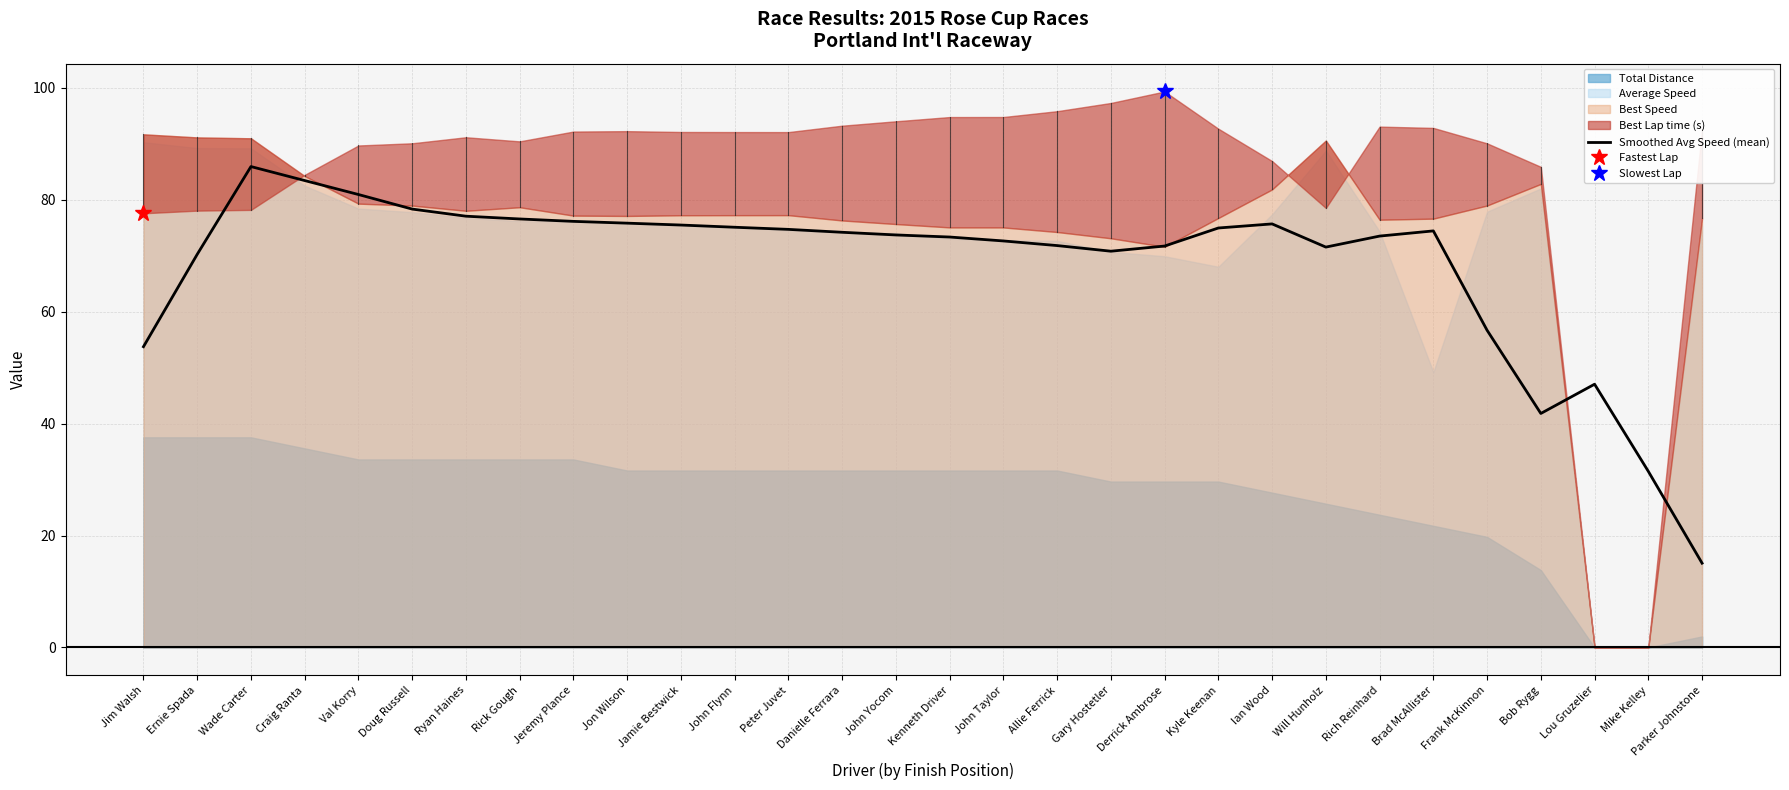

At which label does Smoothed Avg Speed (mean) reach its minimum?

Parker Johnstone